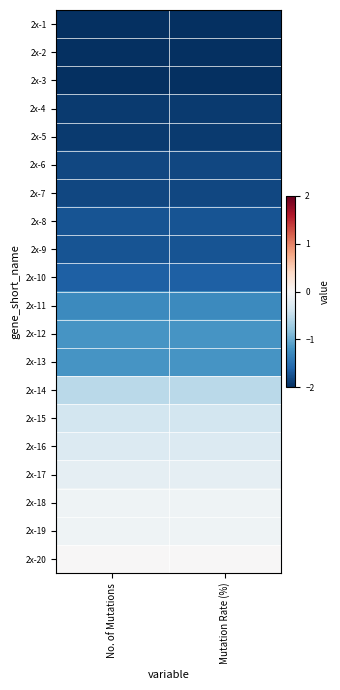

List the series in order of their peak value, highest first.

2x-20, 2x-18, 2x-19, 2x-17, 2x-16, 2x-15, 2x-14, 2x-12, 2x-13, 2x-11, 2x-10, 2x-8, 2x-9, 2x-6, 2x-7, 2x-4, 2x-5, 2x-1, 2x-2, 2x-3